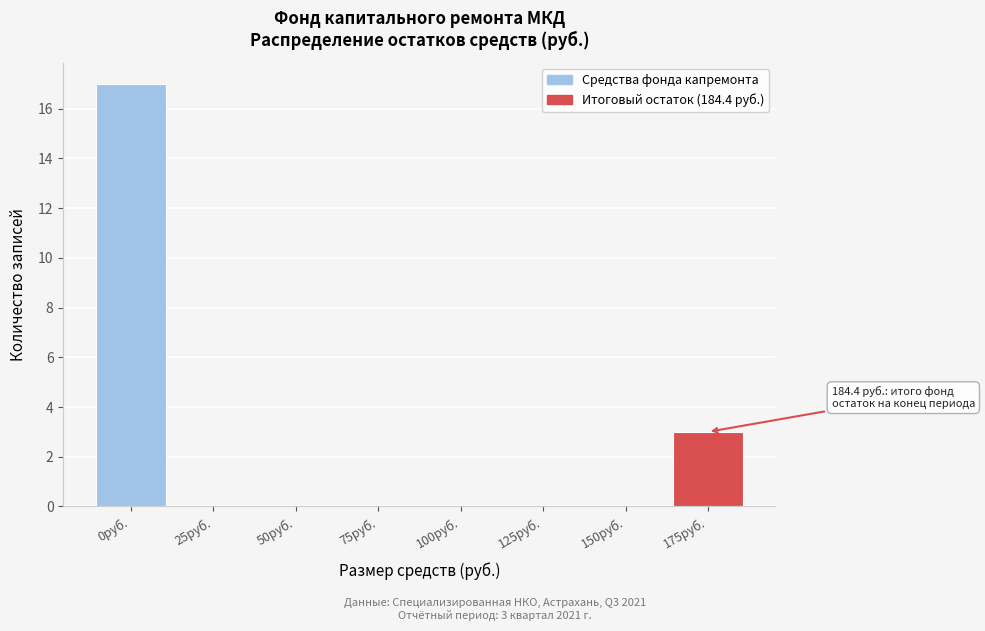

Reading left to right, extract all data points from this chart.

0руб.=17	25руб.=0	50руб.=0	75руб.=0	100руб.=0	125руб.=0	150руб.=0	175руб.=3